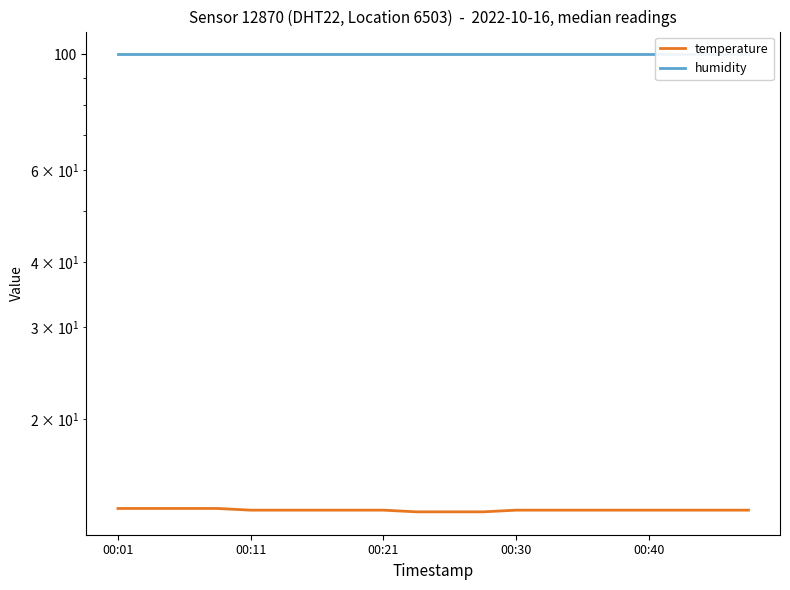

Does the chart have visible grid lines?

No